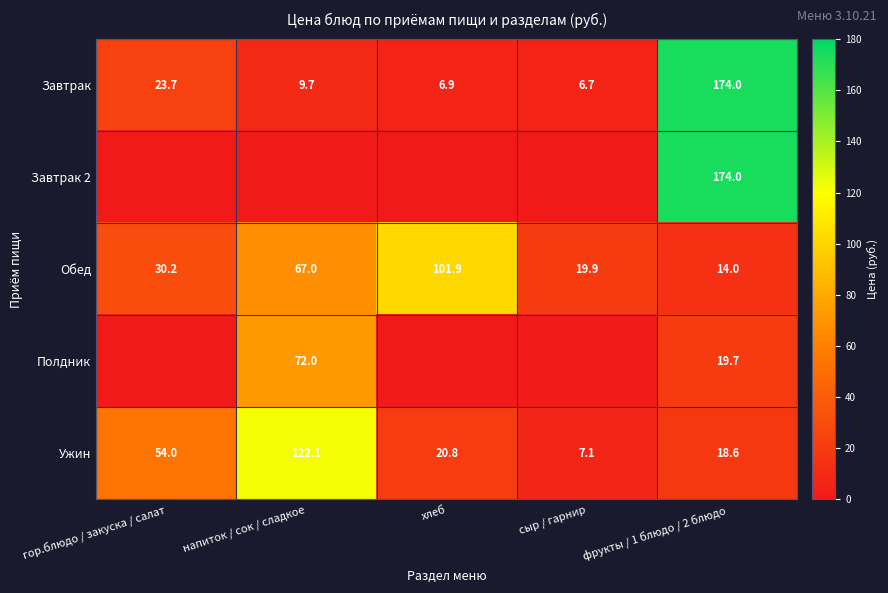

Which category has the highest value across all series?

фрукты / 1 блюдо / 2 блюдо